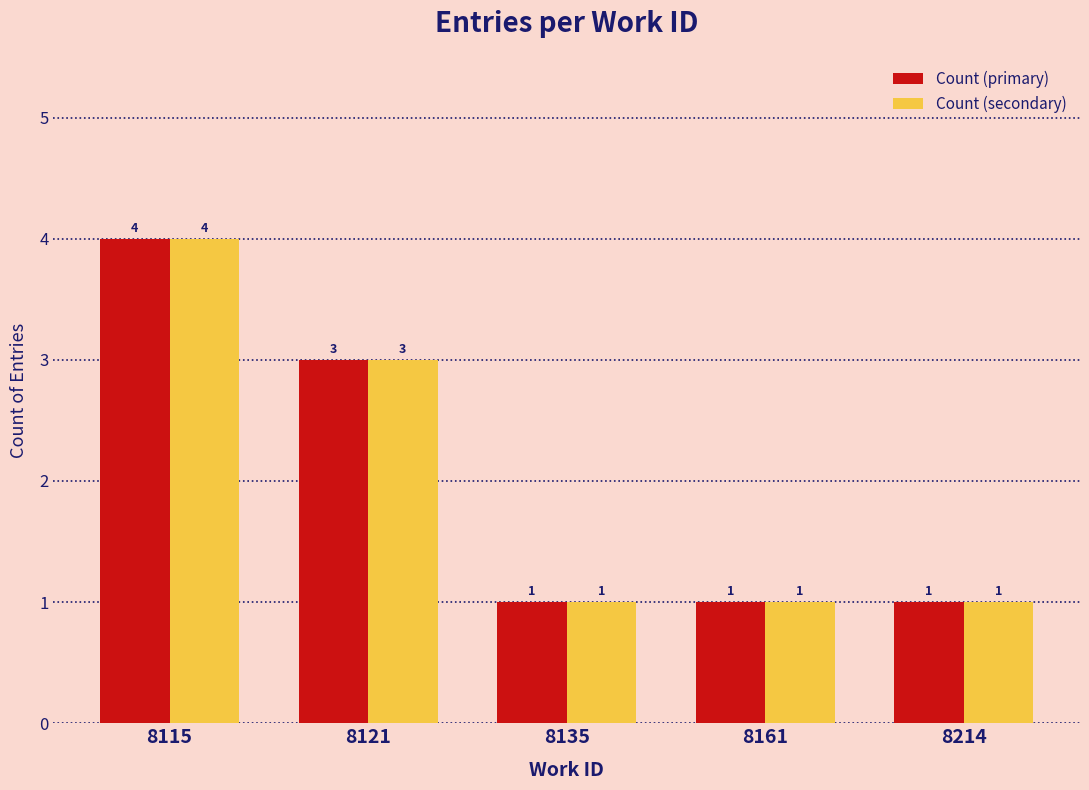

At which category does the chart reach its peak across all series?

8115